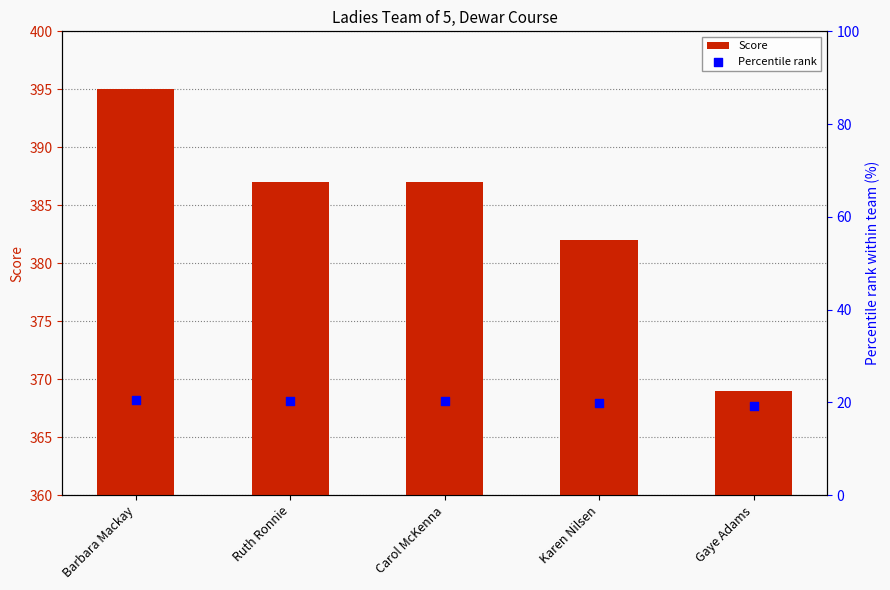

Which series has the largest Y range (max minus min)?

Score